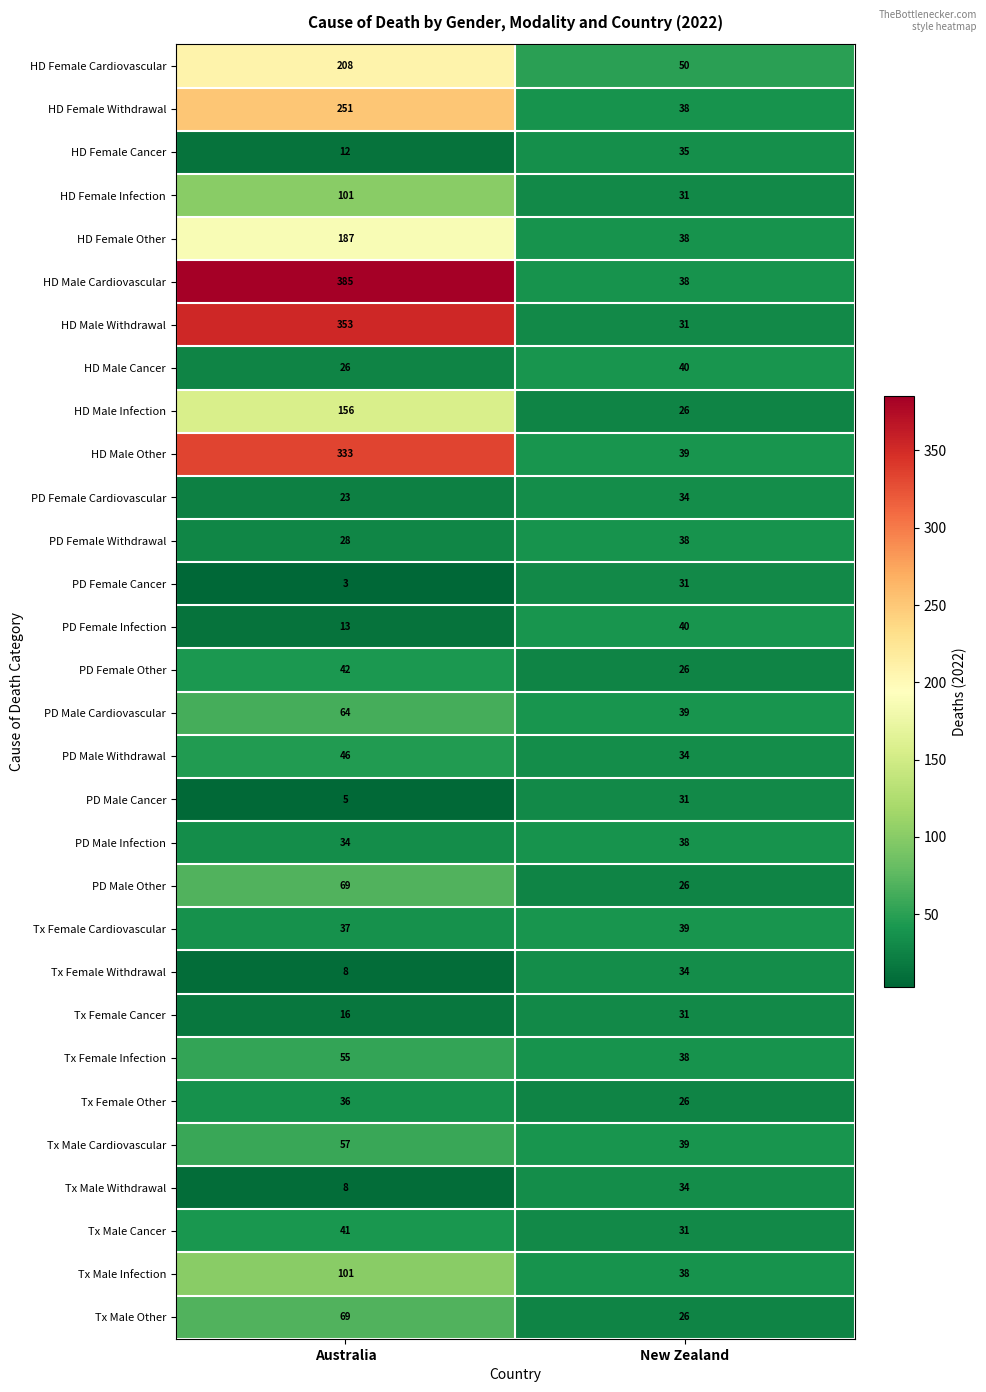

What is the sum of the PD Male Cardiovascular values at Australia and New Zealand?

103